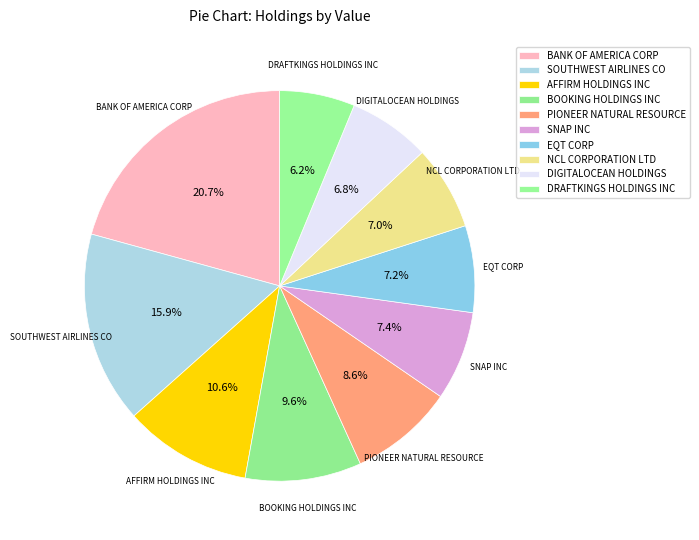

To the nearest percent, what is the combined percentage of AFFIRM HOLDINGS INC and EQT CORP?

18%